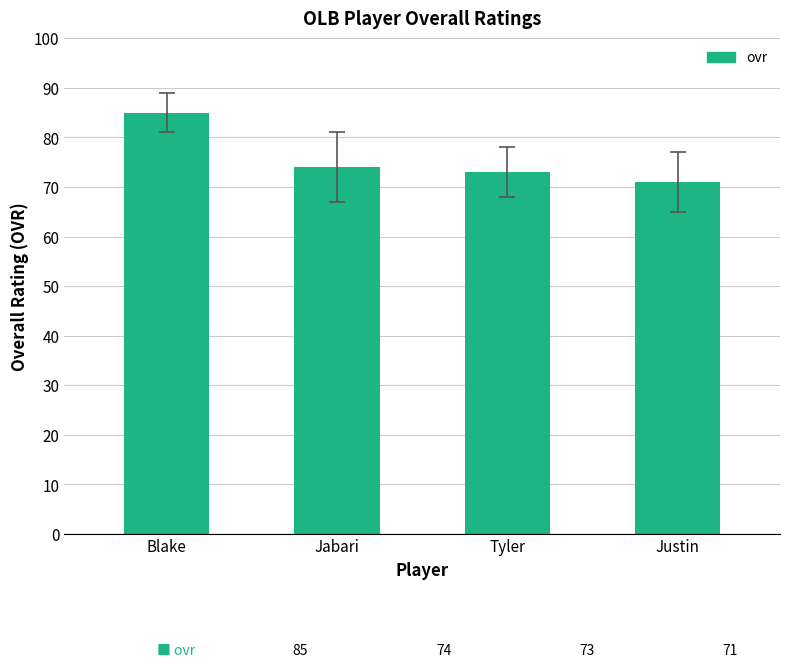

What is the greatest value displayed?

85